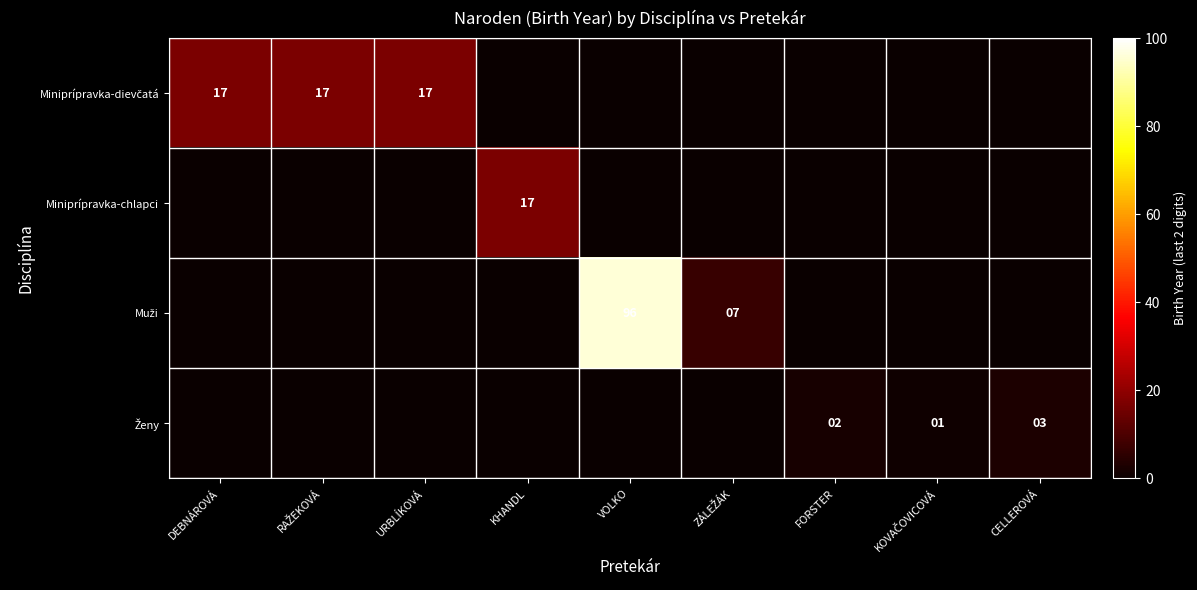

How many data points in Miniprípravka-dievčatá are above 0?

3